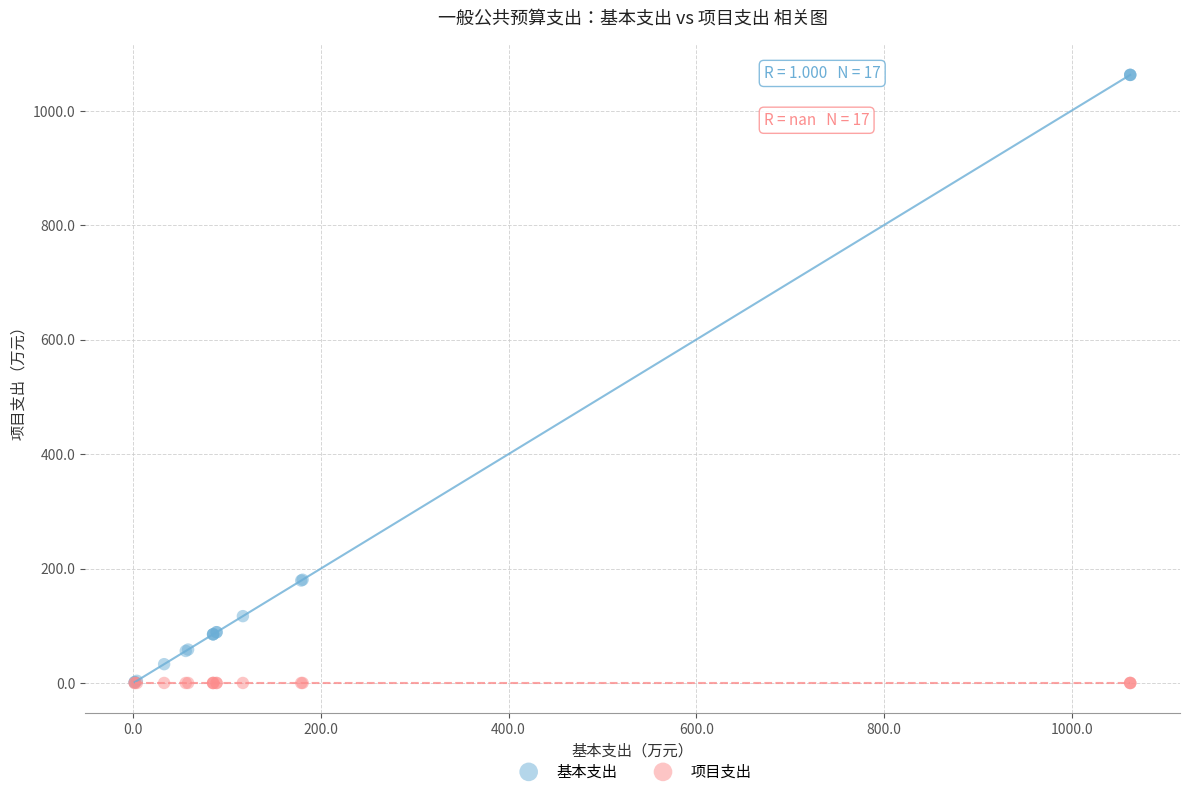

What are all the series names shown in the legend?

基本支出, 项目支出